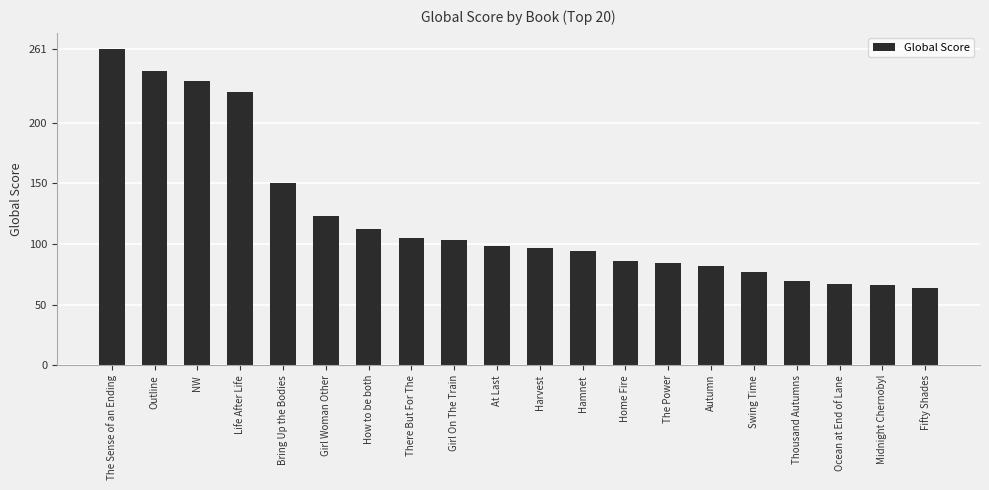

What position from the right is How to be both?

14